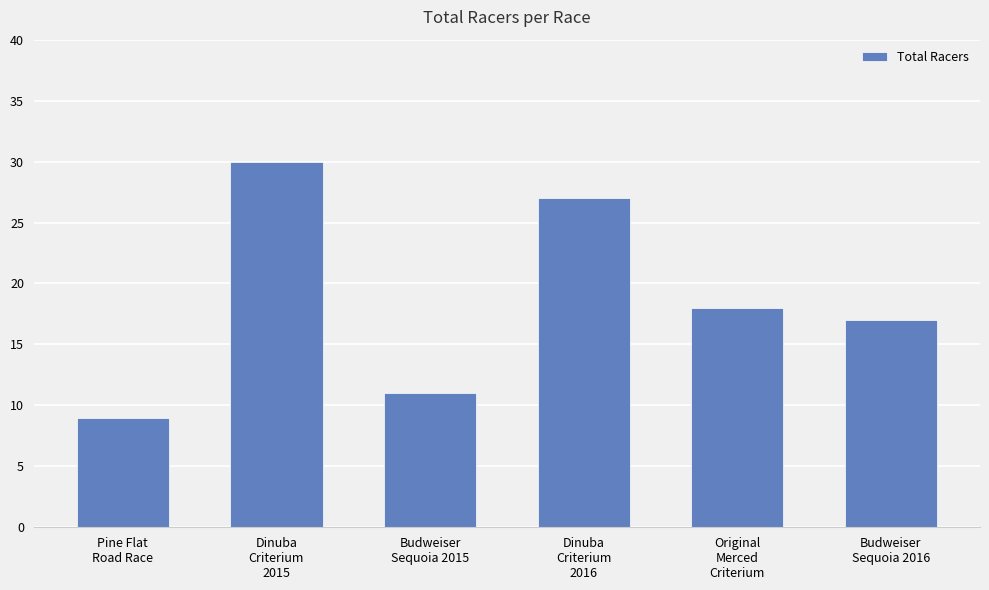

What is the label of the 2nd bar from the right?

Original
Merced
Criterium